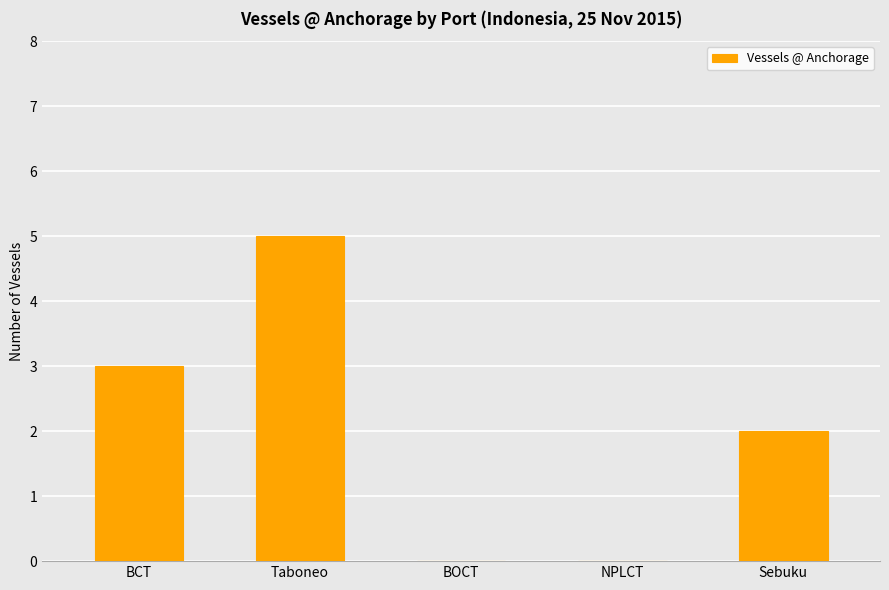

What is the difference between the values at Taboneo and BOCT?

5